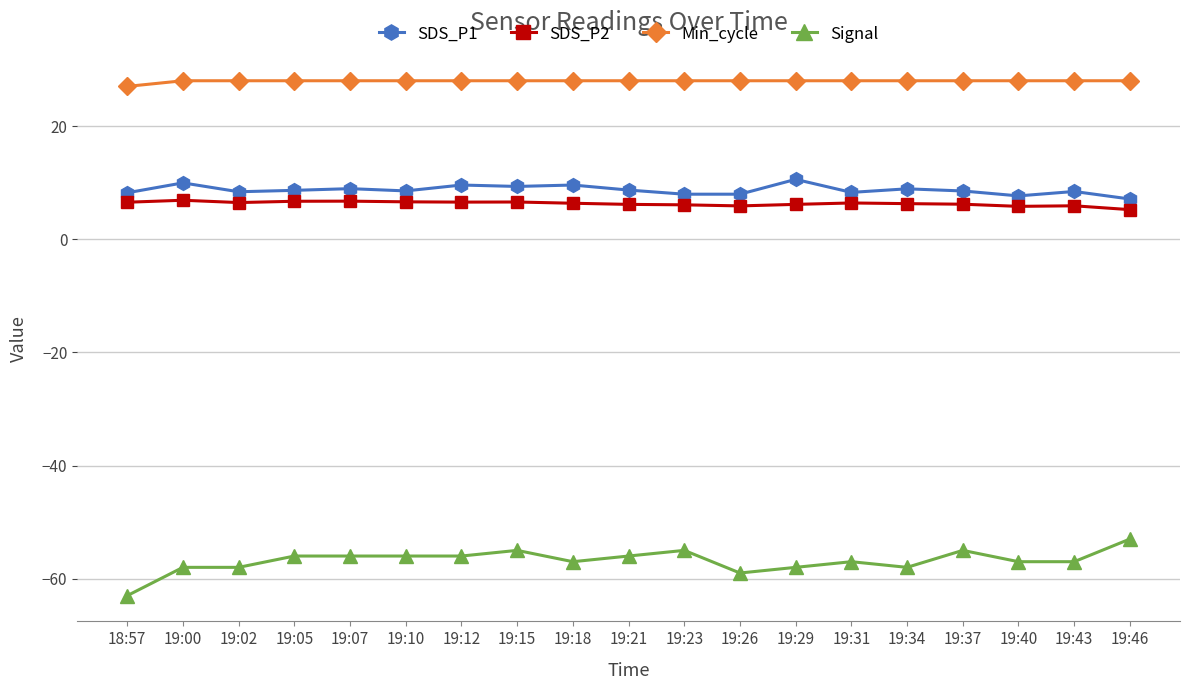

What is the label of the 9th point from the right?

19:23